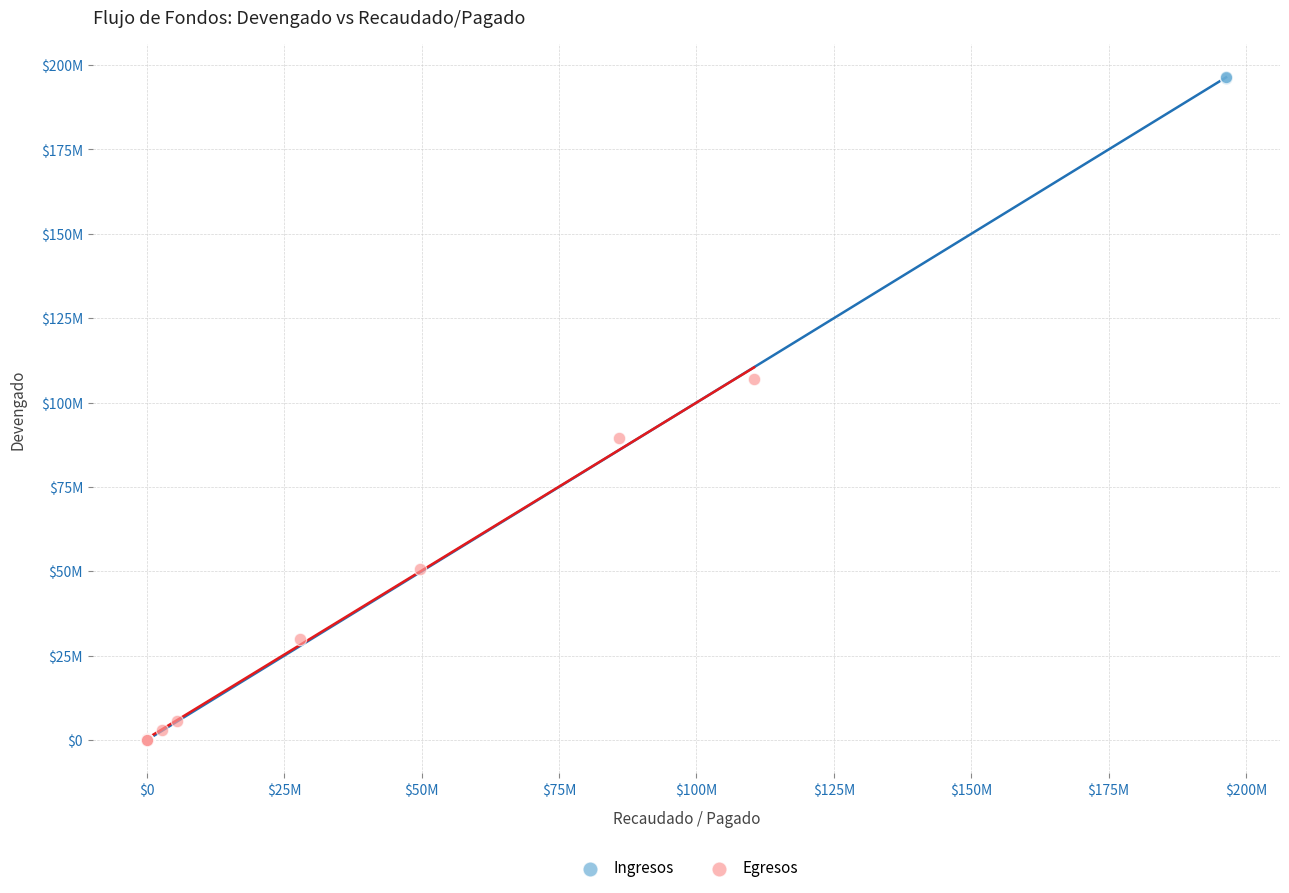

Which series reaches the maximum Y coordinate?

Ingresos